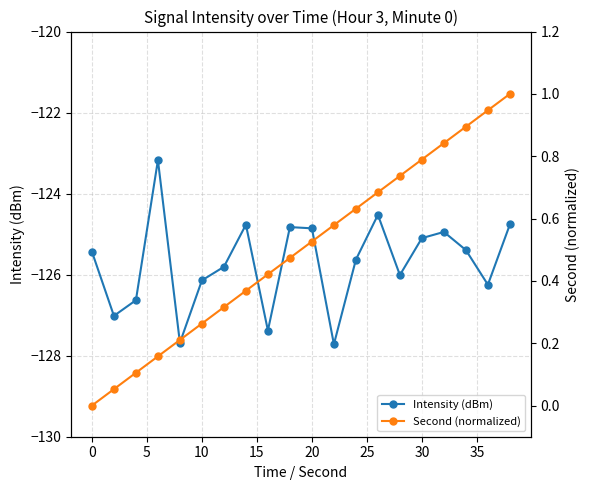

What is the value of the Intensity (dBm) point at the 14th from the left?

-124.5